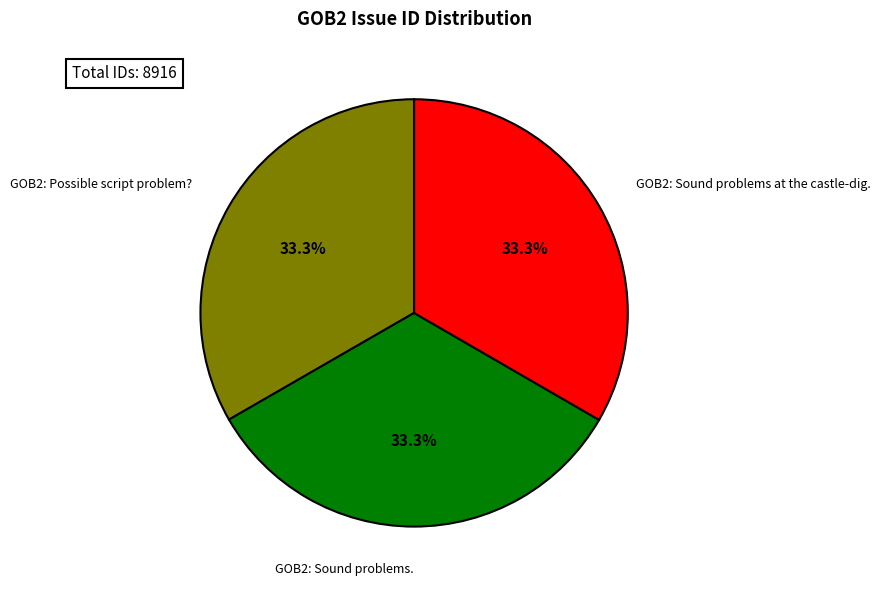

Is there any slice that represents more than half of the pie?

No